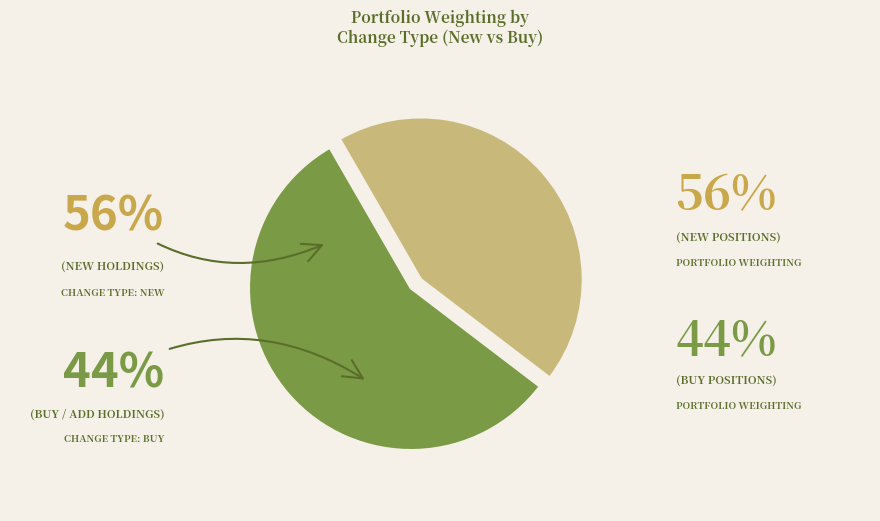

The 24 slice represents 11% of the pie. True or false?

False